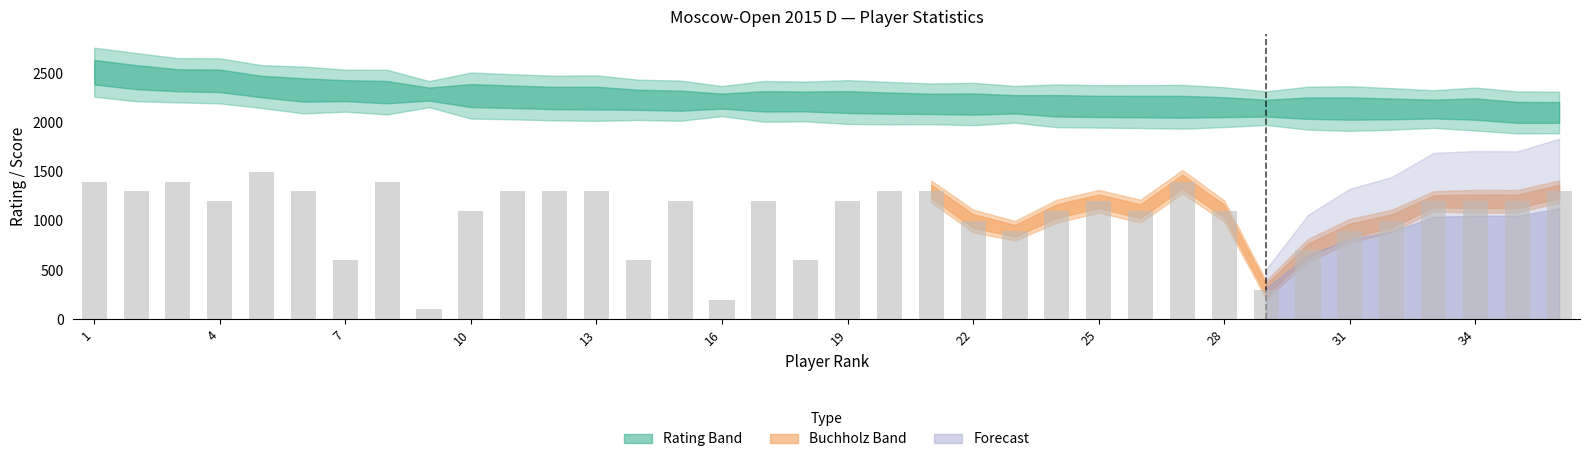

What is the difference between the maximum and minimum values?

1400